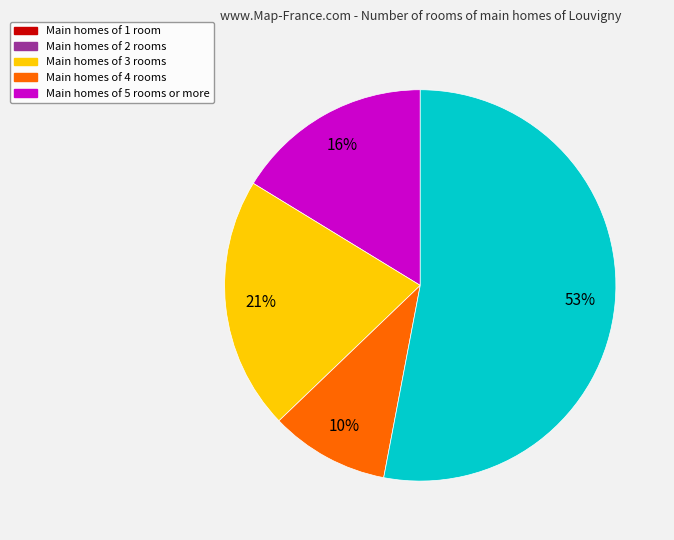

To the nearest percent, what is the difference between the largest and smallest slice percentages?

43%